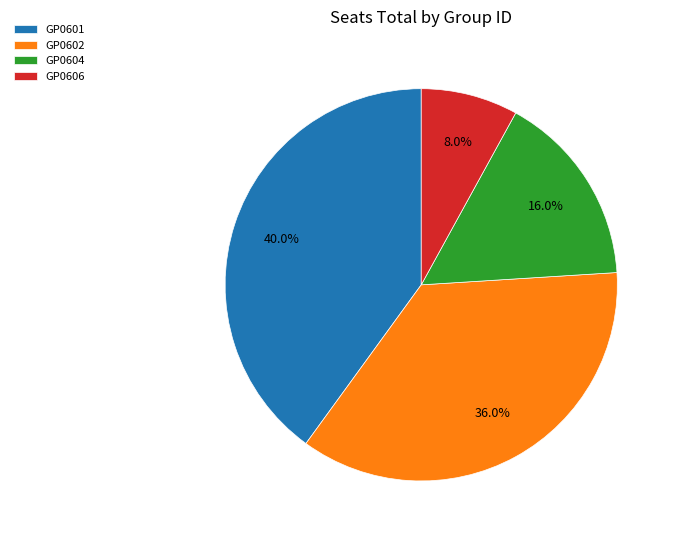

Is it true that GP0606 is 21% of the pie?

False